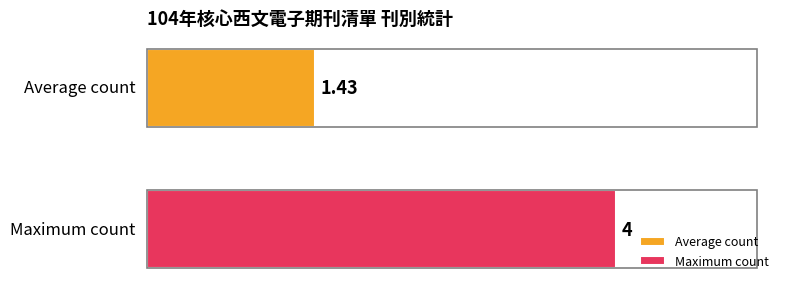

List the series in order of their peak value, lowest first.

Average count, Maximum count